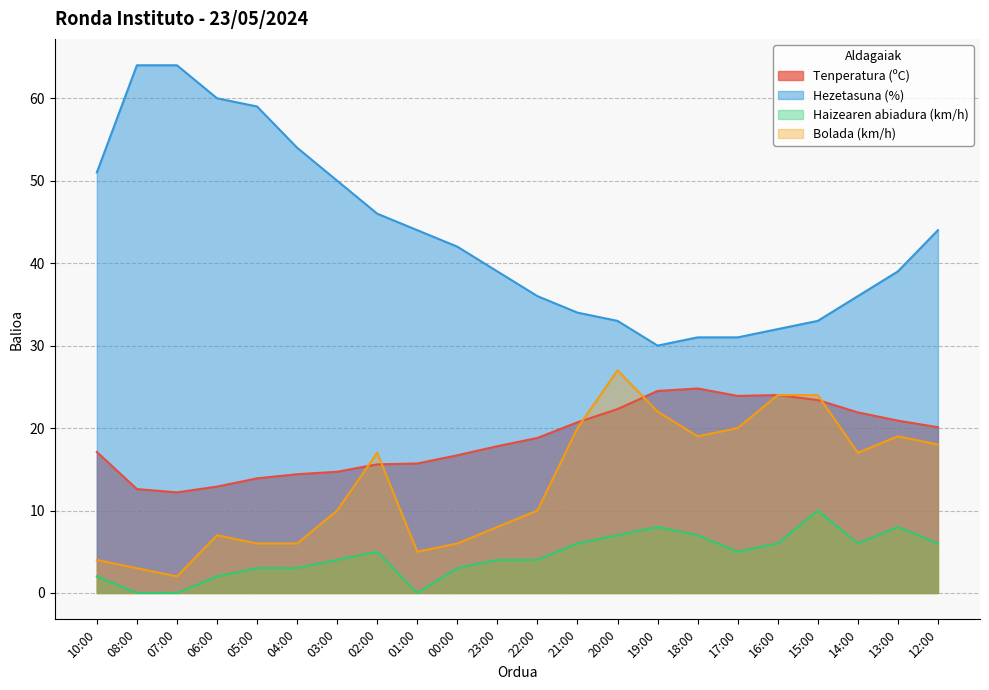

Does the chart display data point markers on the line(s)?

No